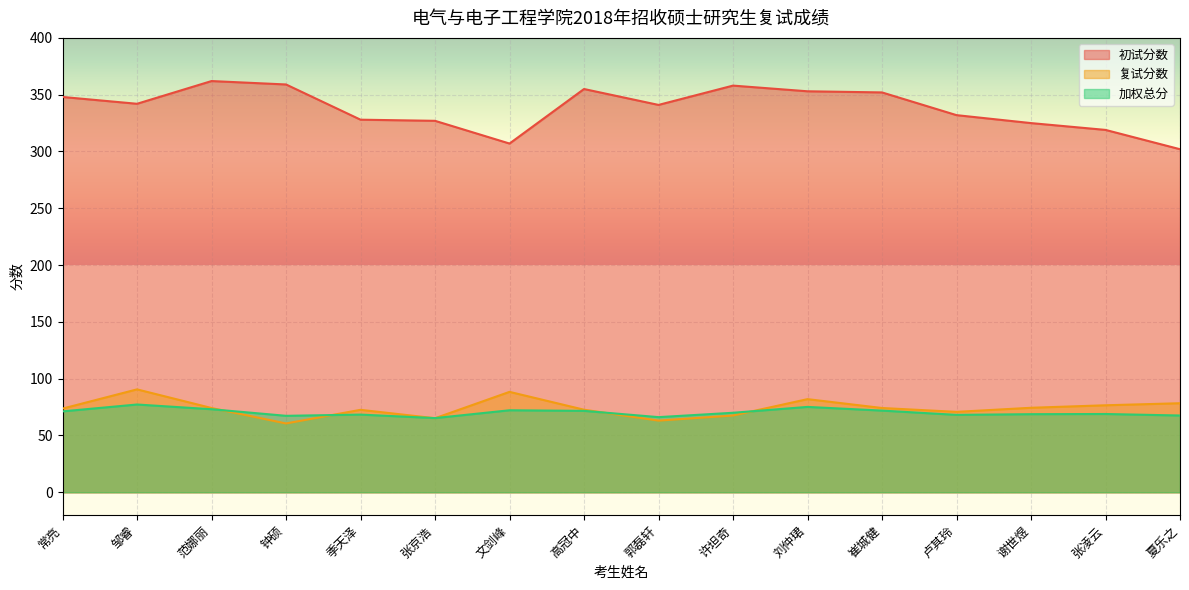

What is the spread (max minus min) of values at 季天泽?

259.6